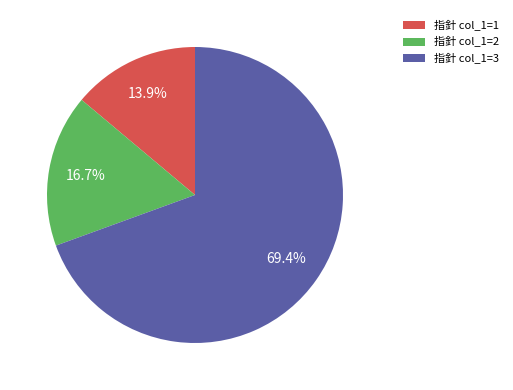

Rank the categories by value from lowest to highest.

指針 col_1=1, 指針 col_1=2, 指針 col_1=3